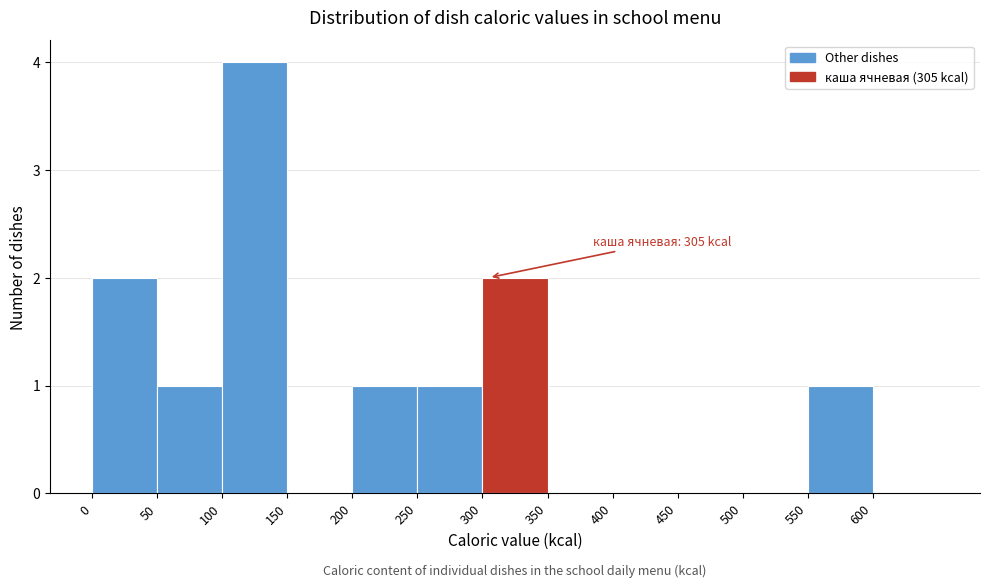

Over which range of the x-axis is the bar tallest?

100 to 150